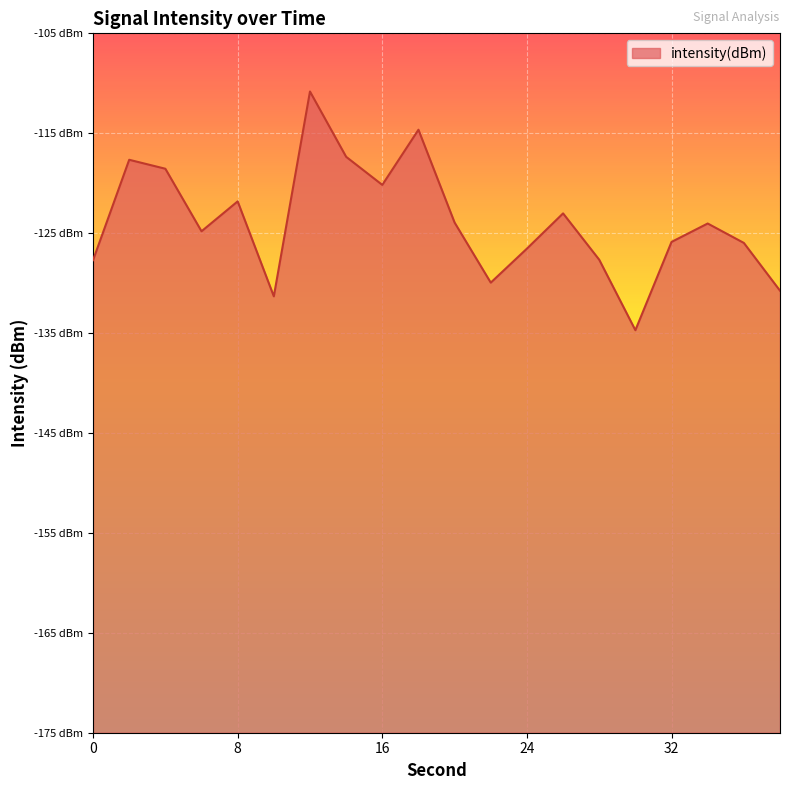

Reading right to left, transcribe all the data shown in this chart.

-130.8	-126.0	-124.0	-125.9	-134.7	-127.7	-123.0	-126.5	-130.0	-123.9	-114.6	-120.2	-117.4	-110.8	-131.3	-121.8	-124.8	-118.6	-117.7	-127.7